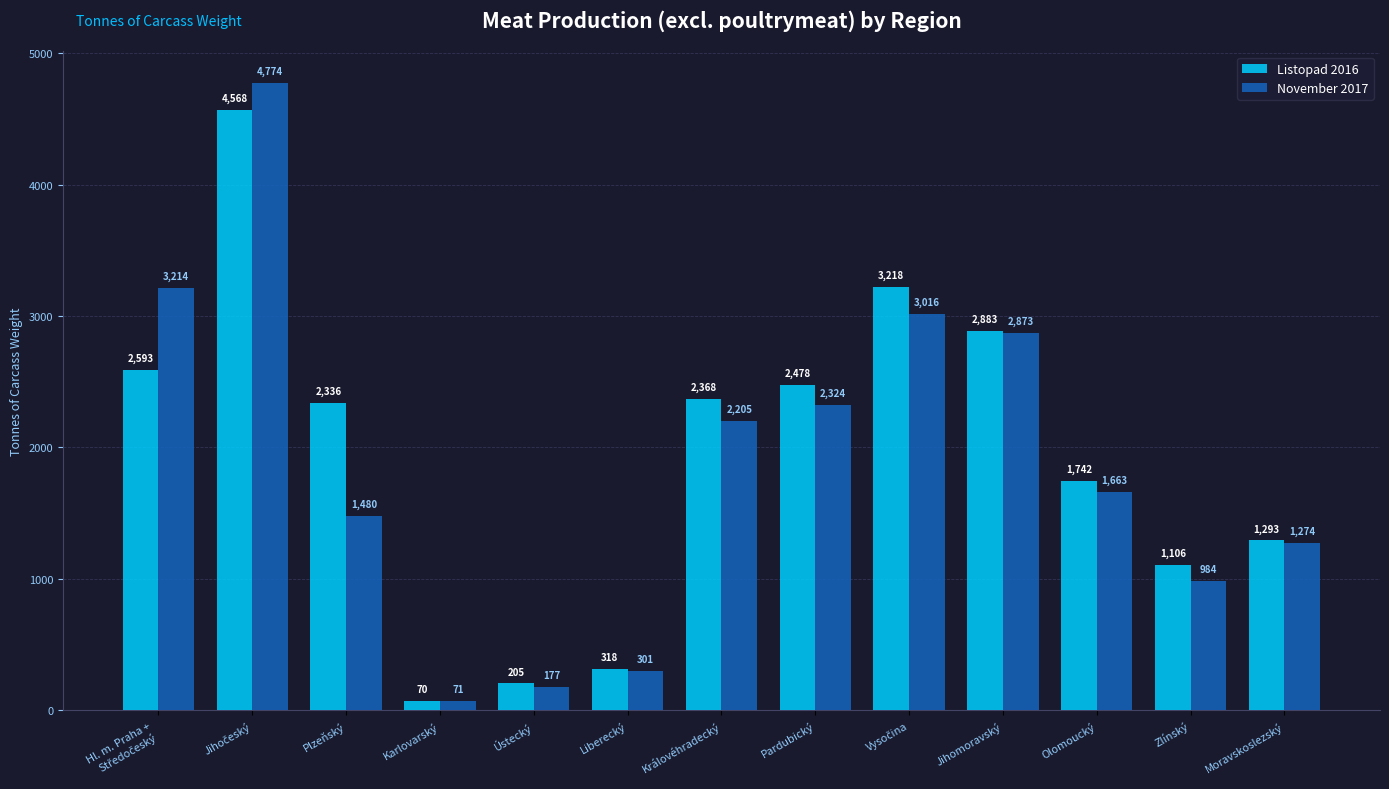

Which series has the largest total across all categories?

Listopad 2016